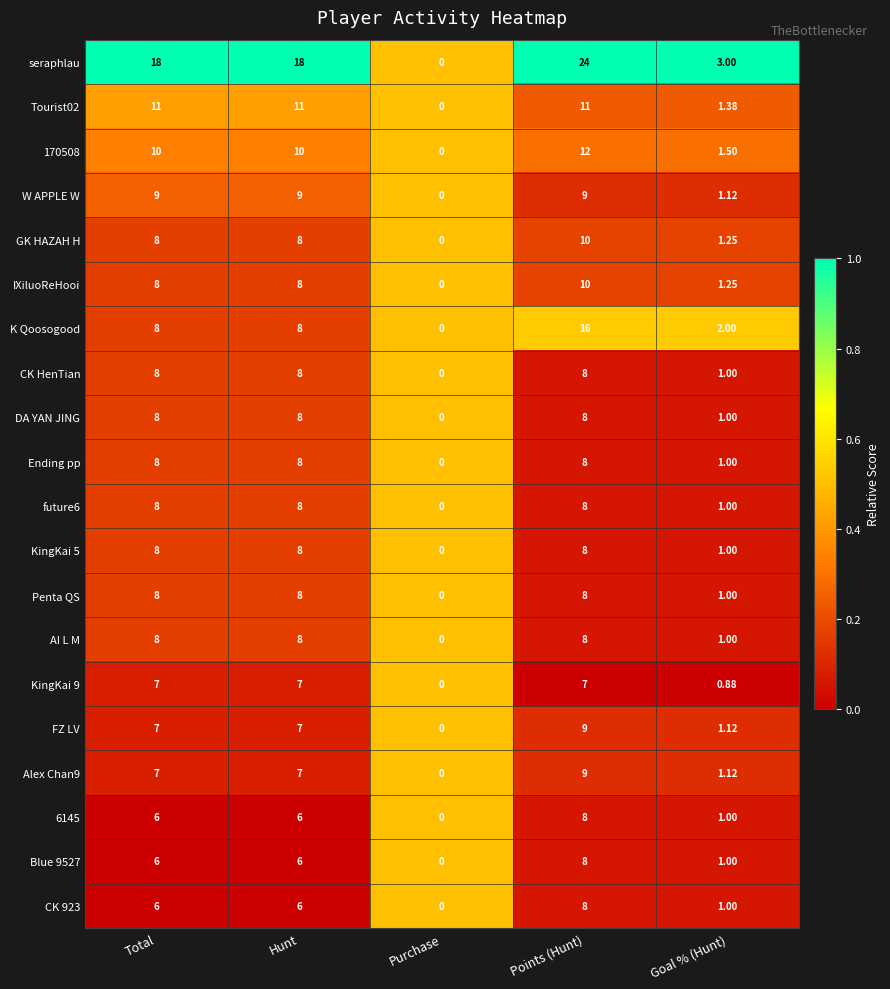

At which category does the chart reach its minimum across all series?

Purchase